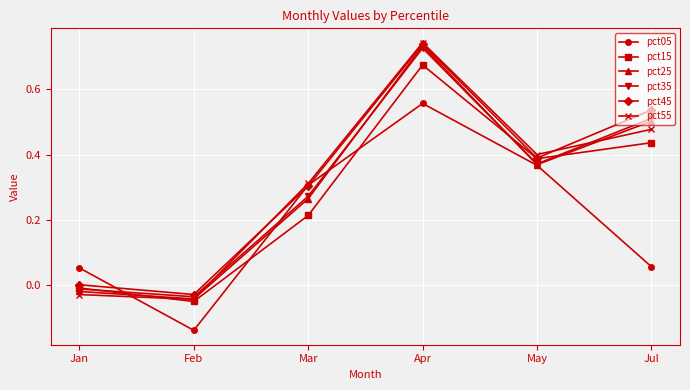

Which series ends up on top after the final intersection of pct15 and pct05?

pct15